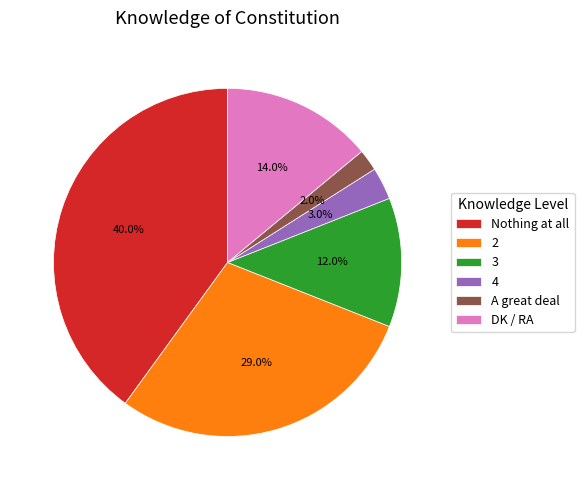

To the nearest percent, what portion does A great deal represent?

2%